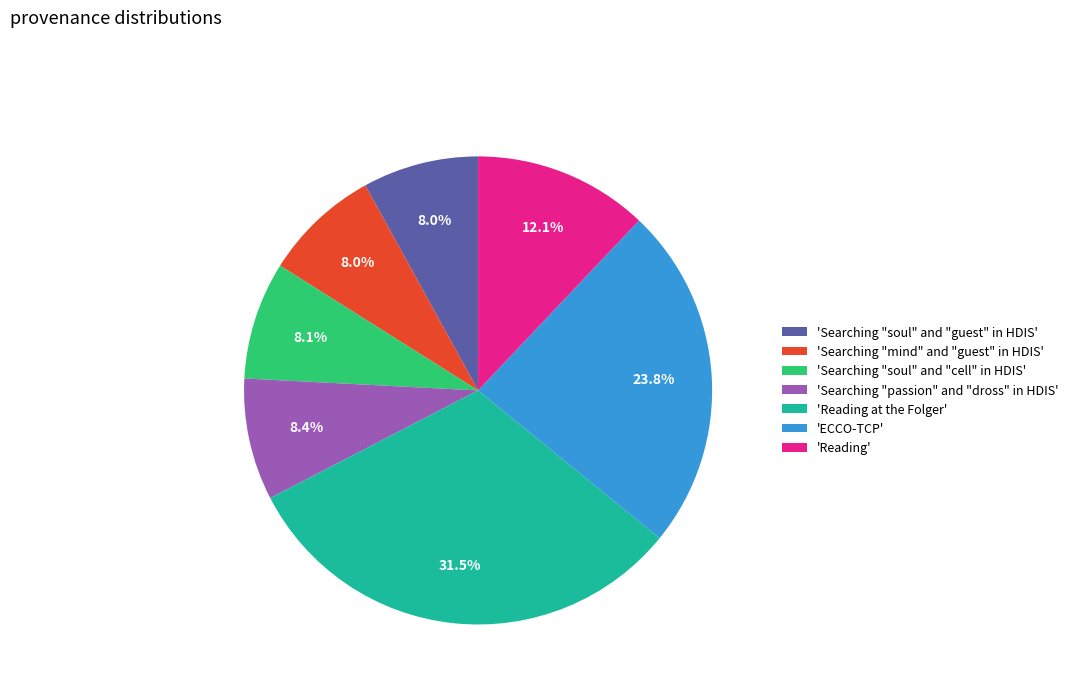

Count the number of slices in the pie.

7